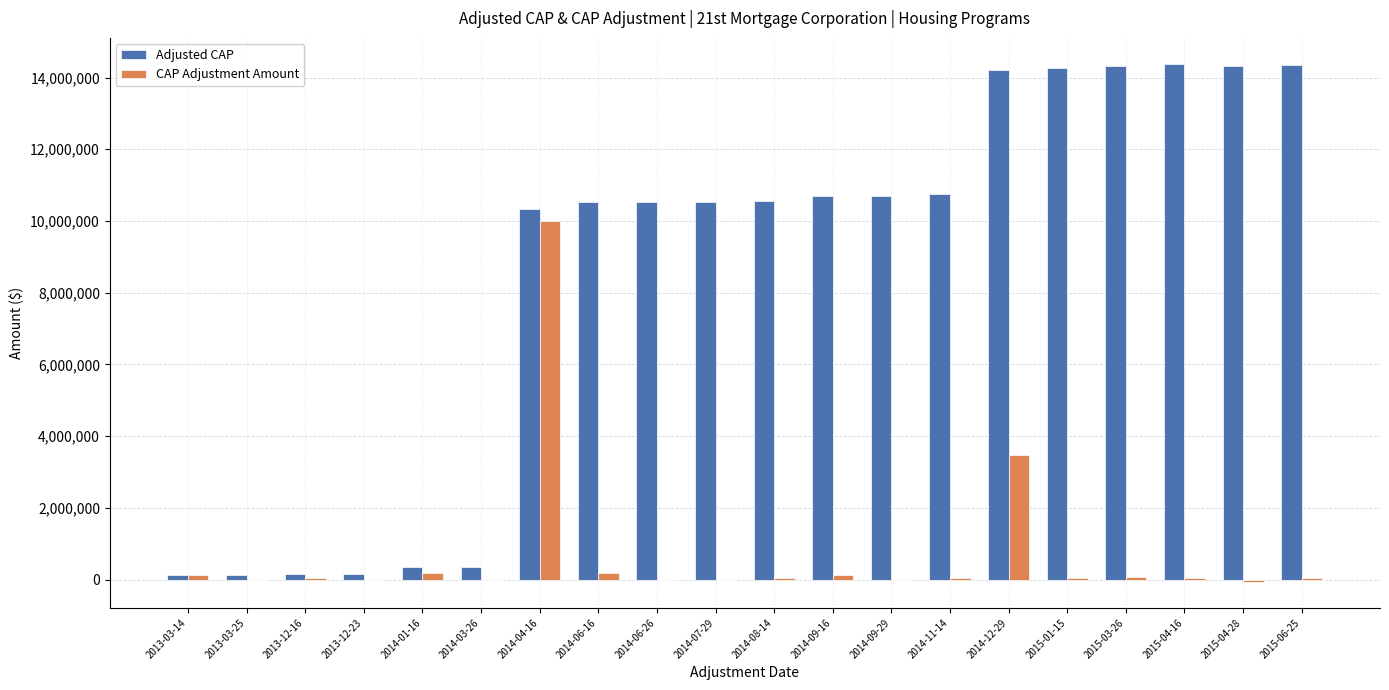

At which category is the sum across all series the highest?

2014-04-16